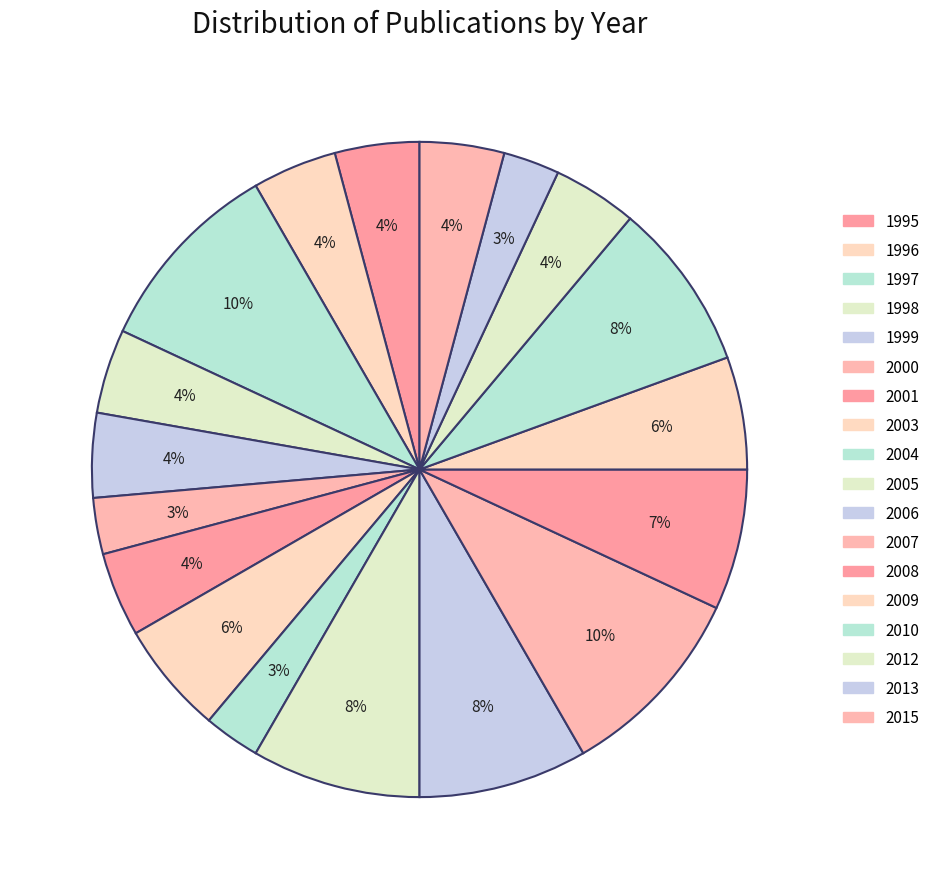

True or false: 2000 accounts for 3% of the total.

True